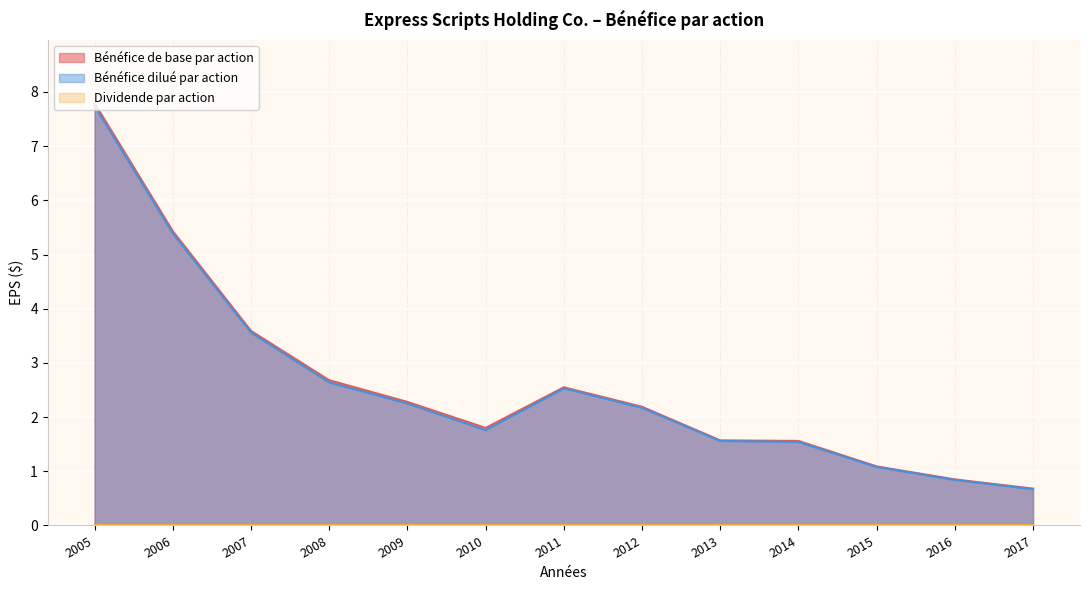

Which series changed the most between 2011 and 2012?

Bénéfice de base par action